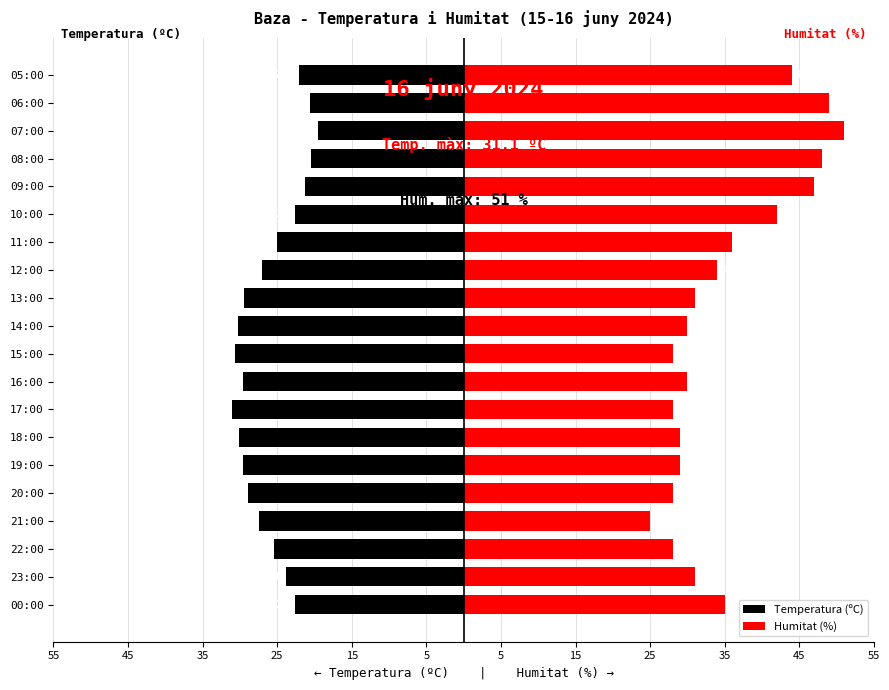

Is it true that Humitat (%) equals 10.2 at 12:00?

False